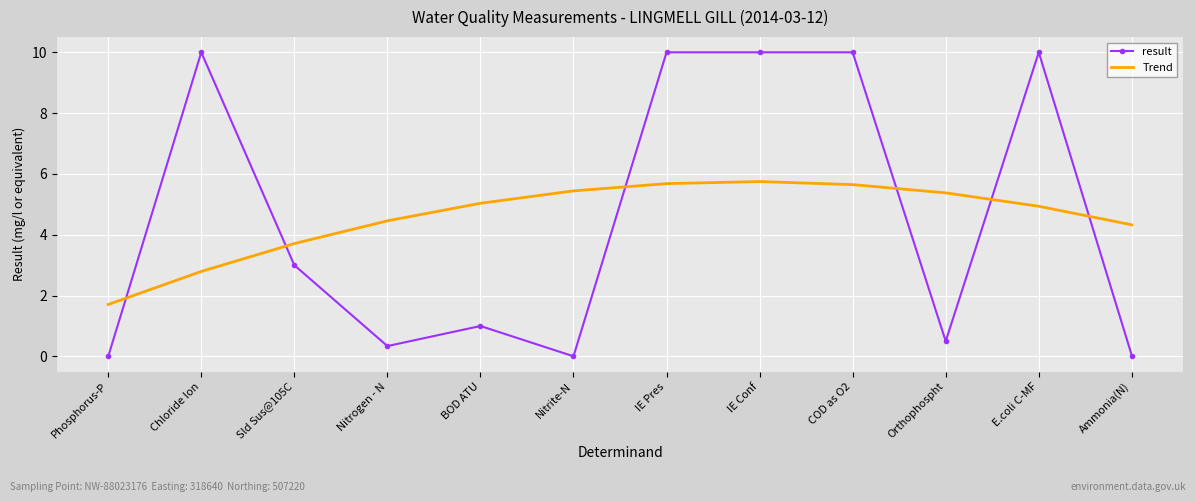

Is the value of result at Phosphorus-P greater than the value of Trend at COD as O2?

No